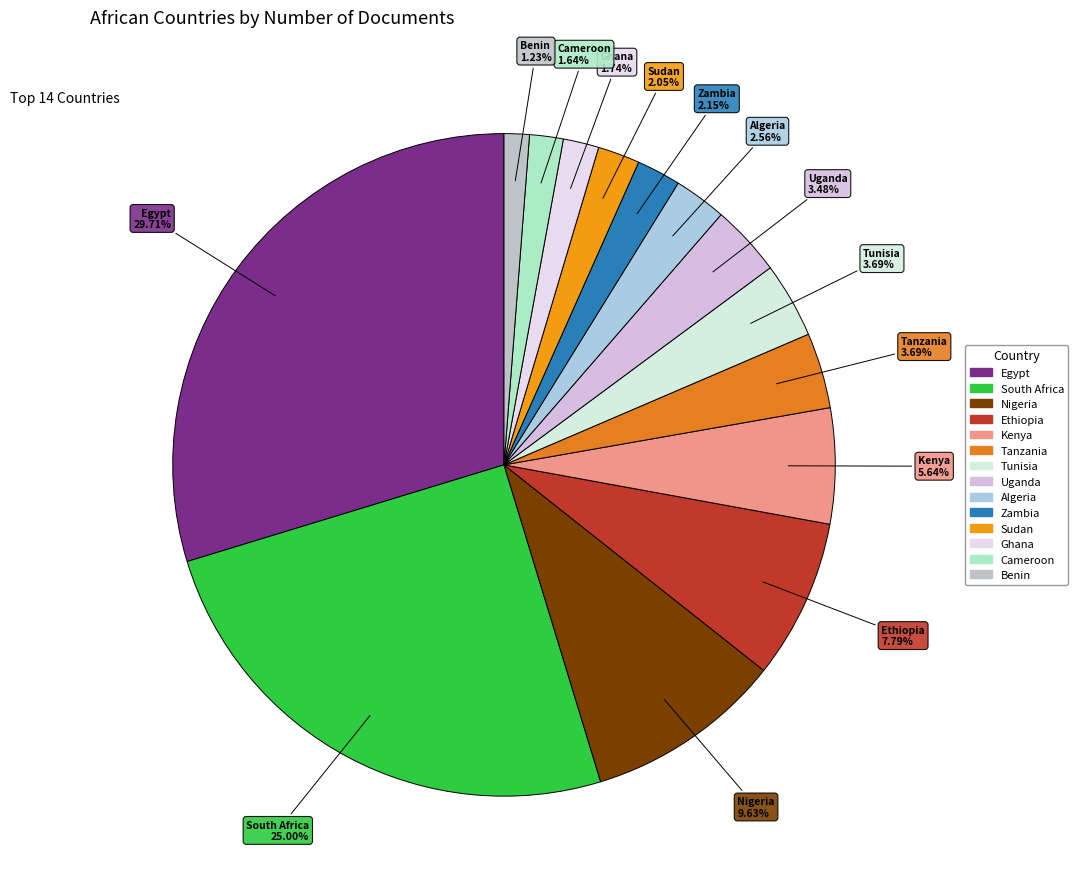

Between Tanzania and Sudan, which is larger?

Tanzania